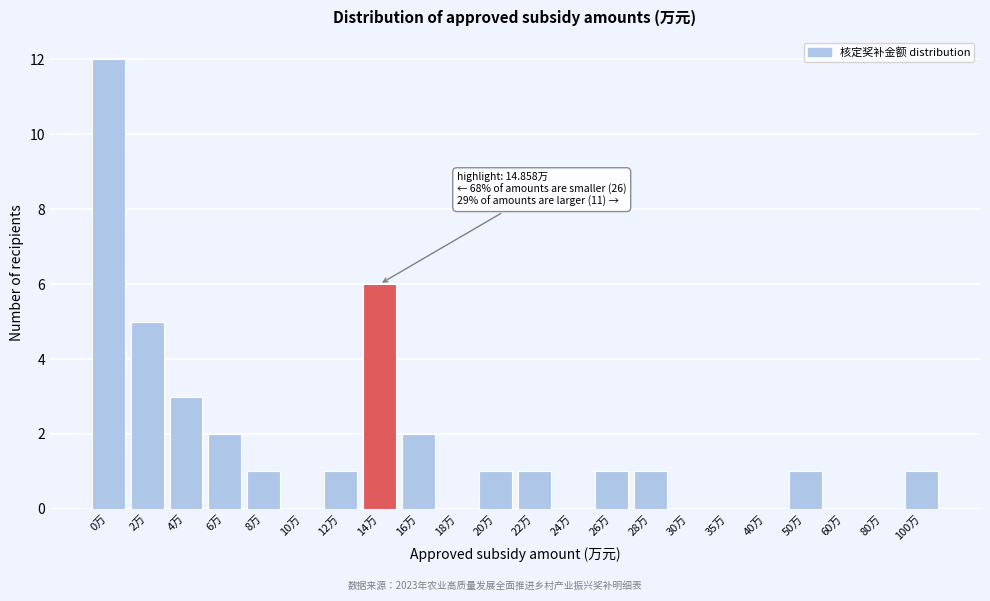

Reading left to right, what are all the values shown in this chart?

0万=12	2万=5	4万=3	6万=2	8万=1	10万=0	12万=1	14万=6	16万=2	18万=0	20万=1	22万=1	24万=0	26万=1	28万=1	30万=0	35万=0	40万=0	50万=1	60万=0	80万=0	100万=1